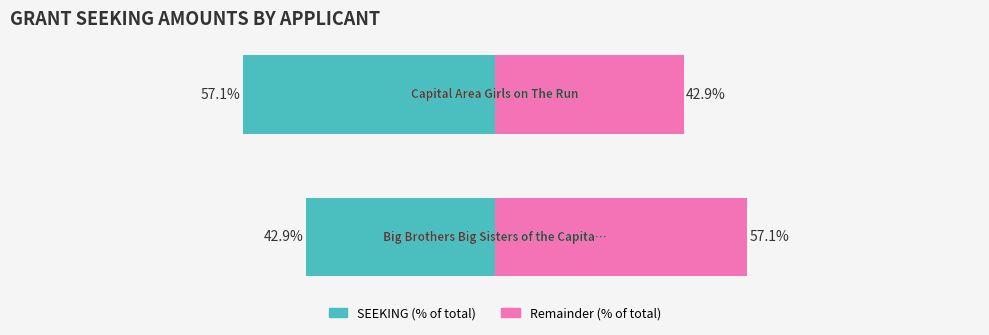

Where is the data nearest to the value 8750?

Big Brothers Big Sisters of the Capital Area